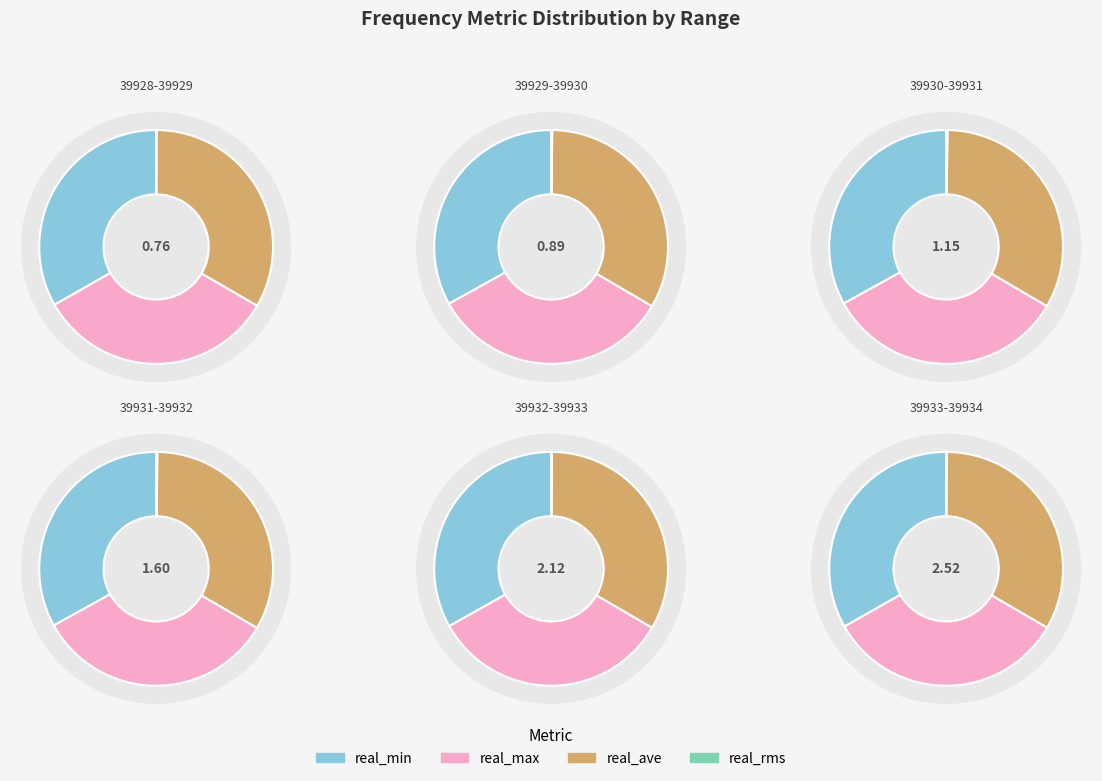

At 39931.0, list the series in order from smallest to largest.

real_rms, real_min, real_ave, real_max